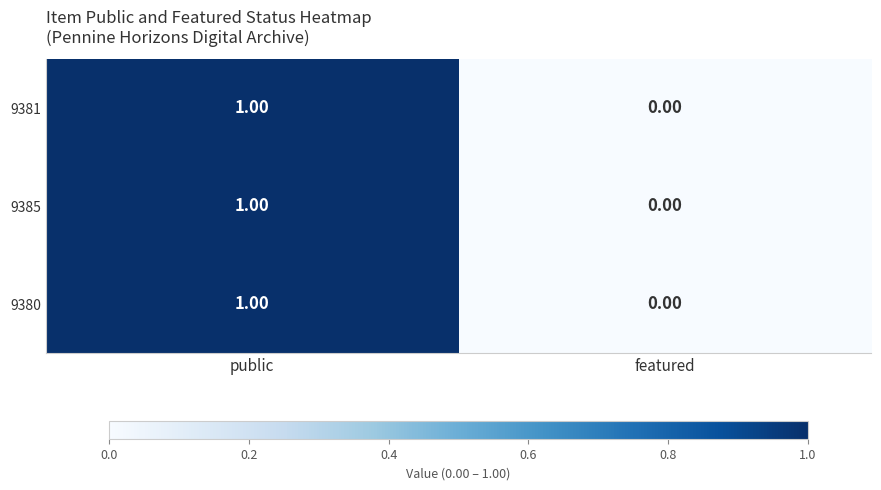

Where is 9385 nearest to the value 0?

featured